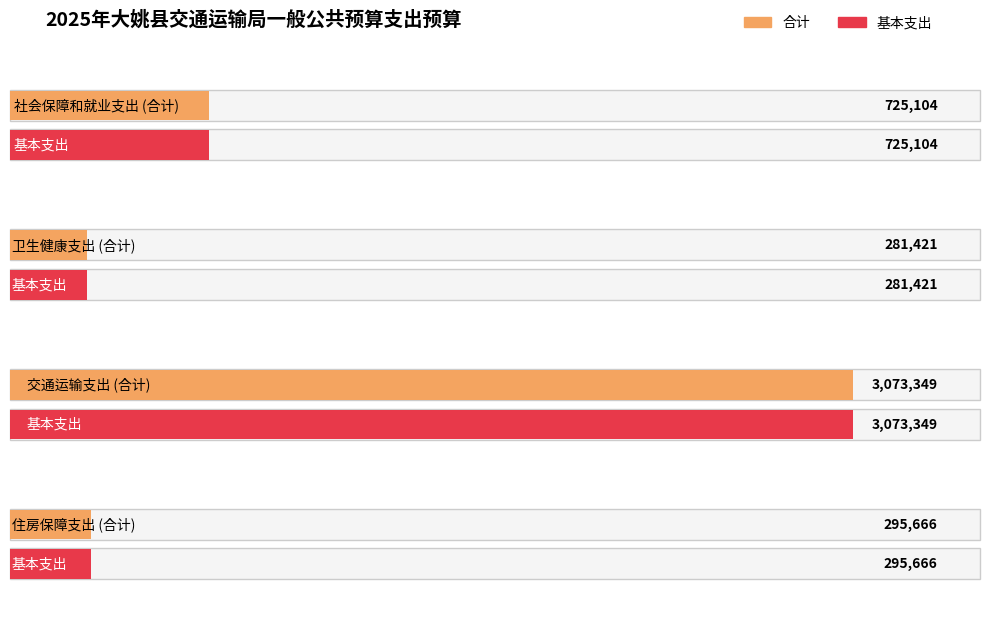

True or false: 合计 has a value of 725104 at 社会保障和就业支出.

True